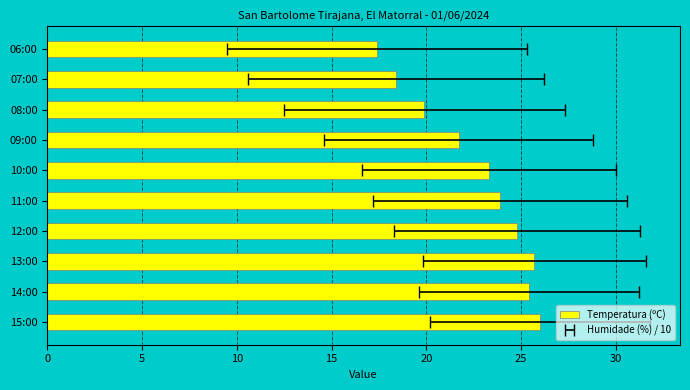

Which has a higher value, 07:00 or 13:00?

13:00